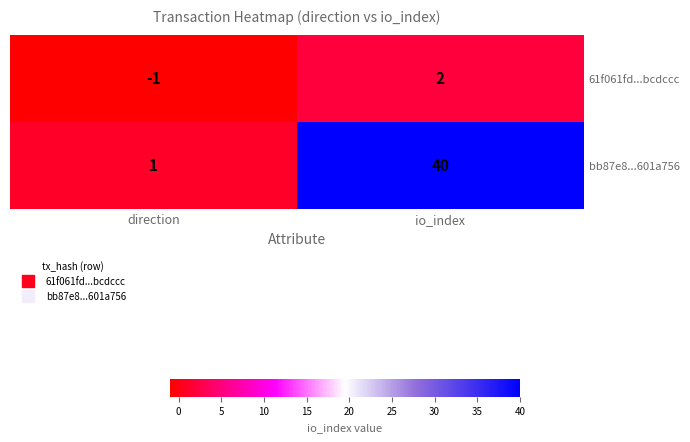

At which label is 61f061fd...bcdccc closest to 0?

direction